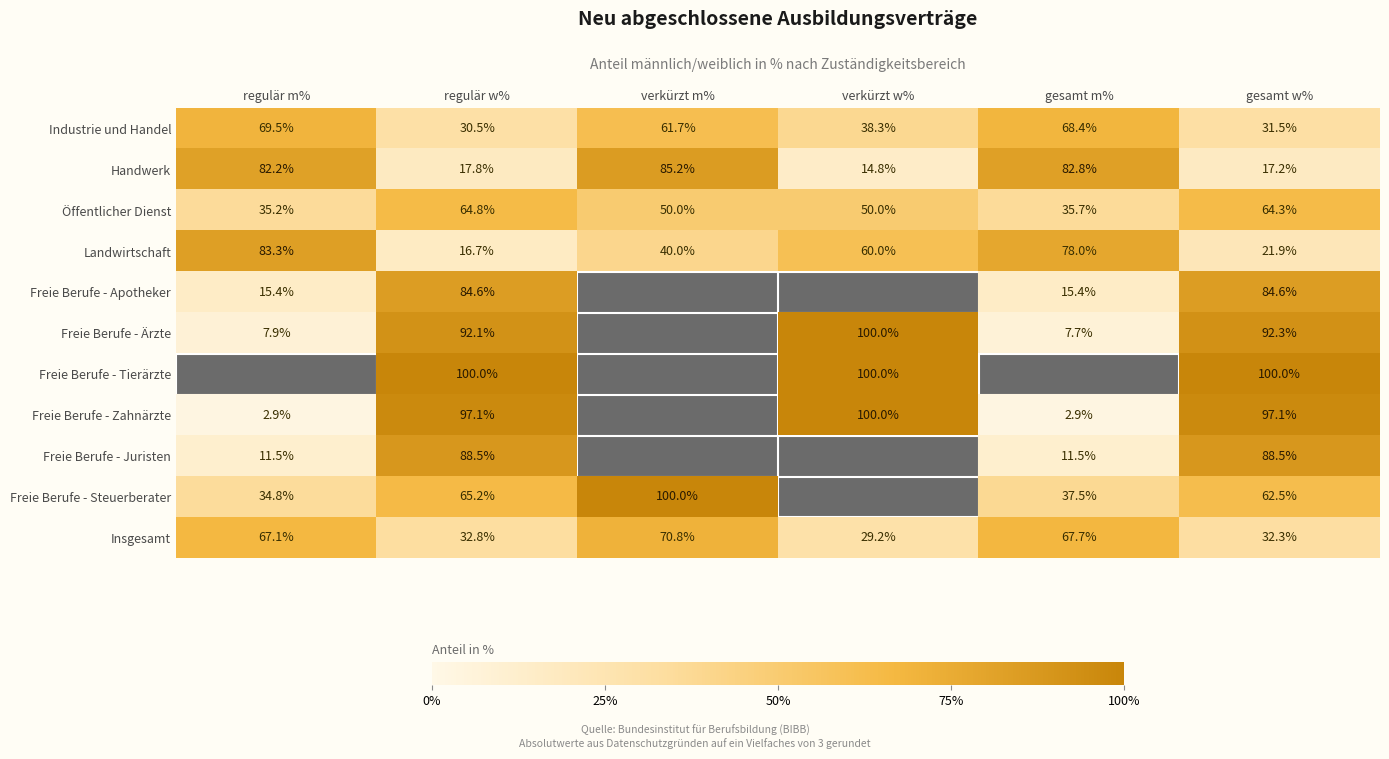

Where does the Landwirtschaft series first go above 60?

regulär m%